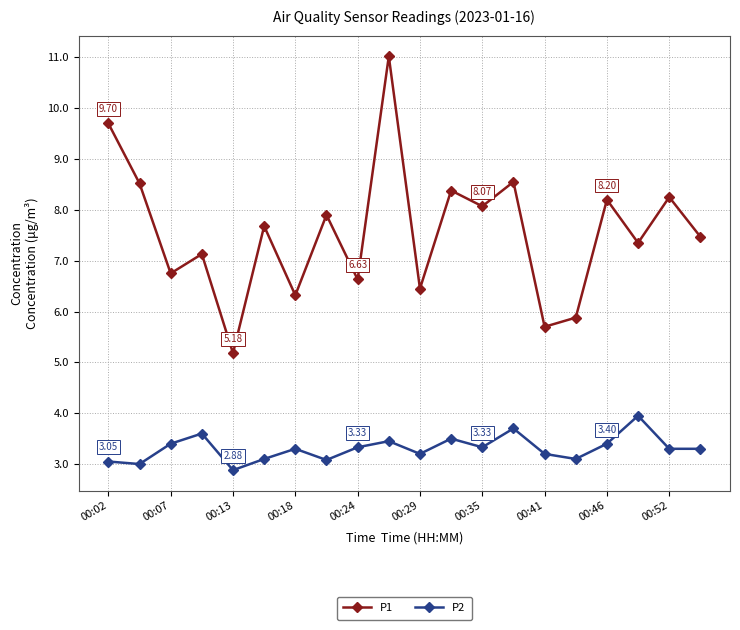

List the series in order of their overall mean, lowest first.

P2, P1